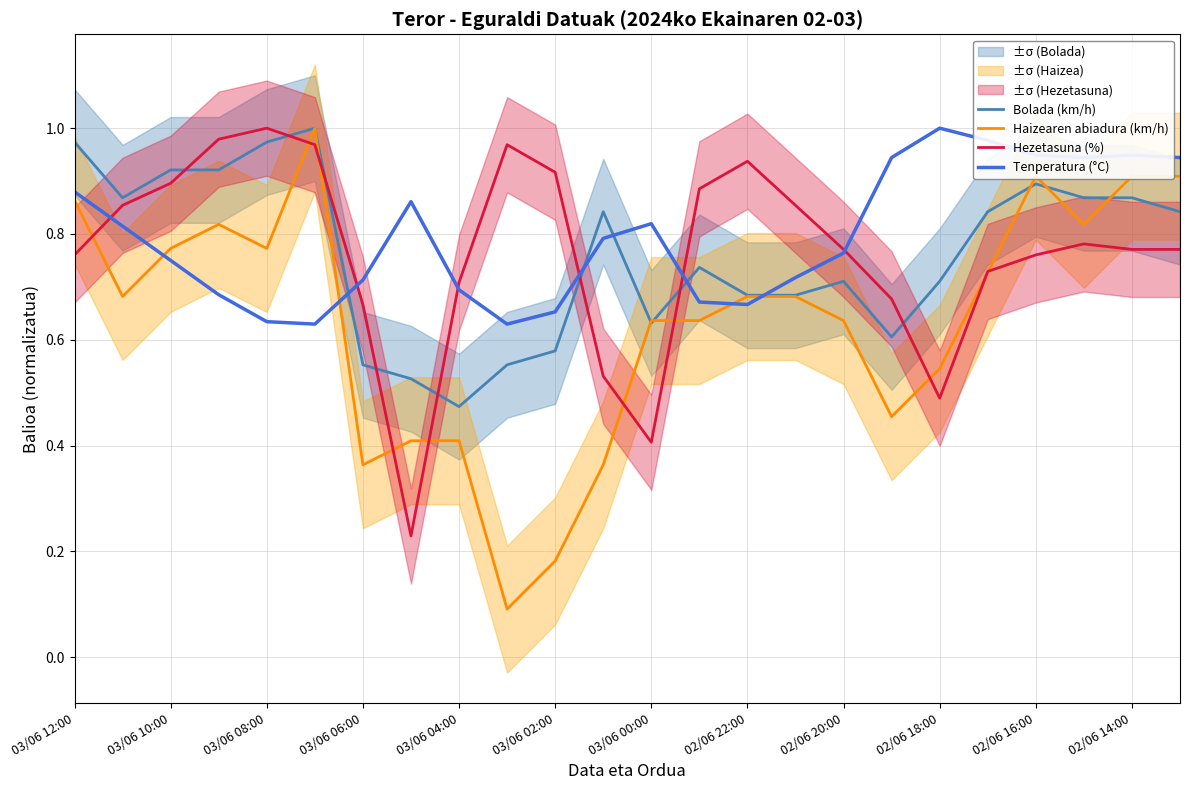

How many intersections are there between Hezetasuna (%) and Bolada (km/h)?

8